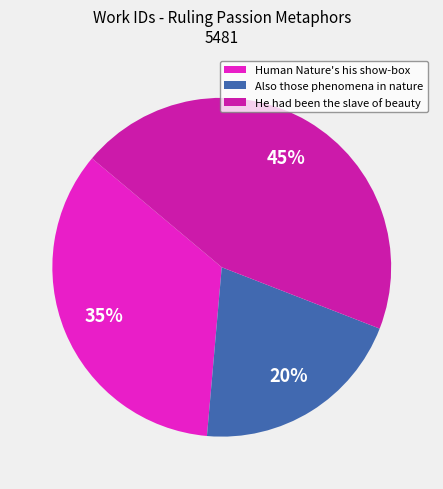

To the nearest percent, what portion does Human Nature's his show-box represent?

35%